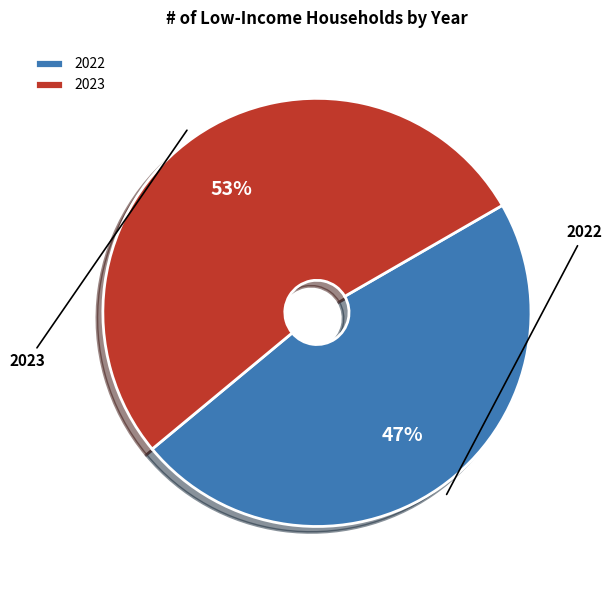

Which slice is the smallest?

2022